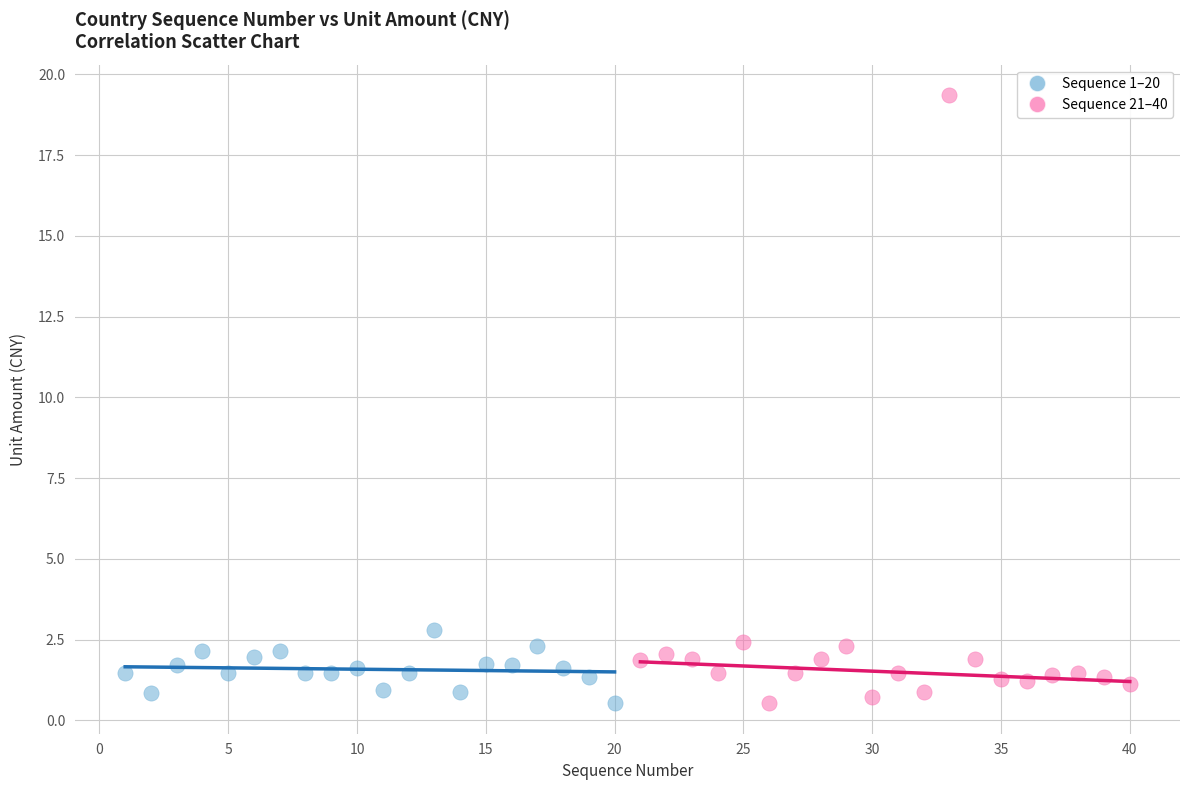

Which series contains the highest Y value?

Sequence 21–40